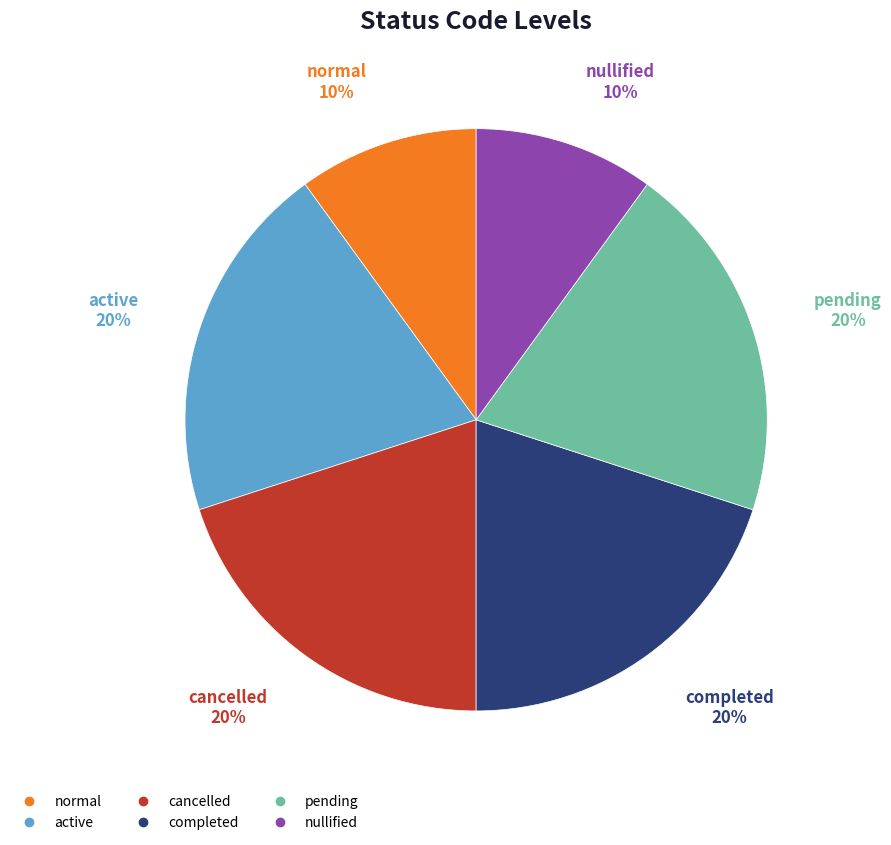

To the nearest percent, what is the combined percentage of completed and normal?

30%